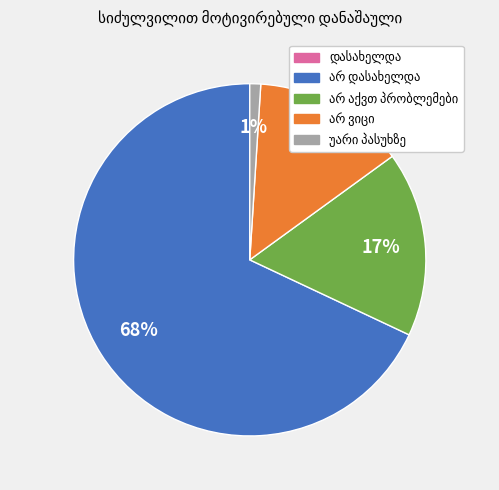

Does any single category account for the majority?

Yes